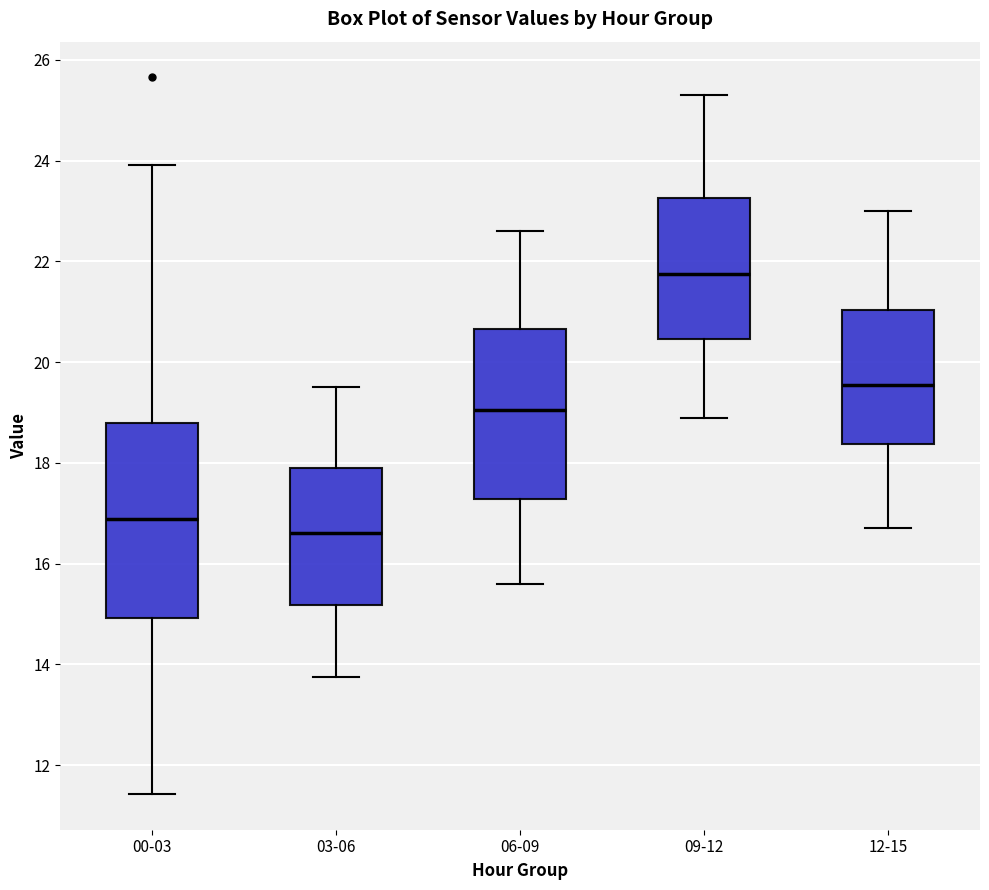

Which box has the highest median line?

09-12